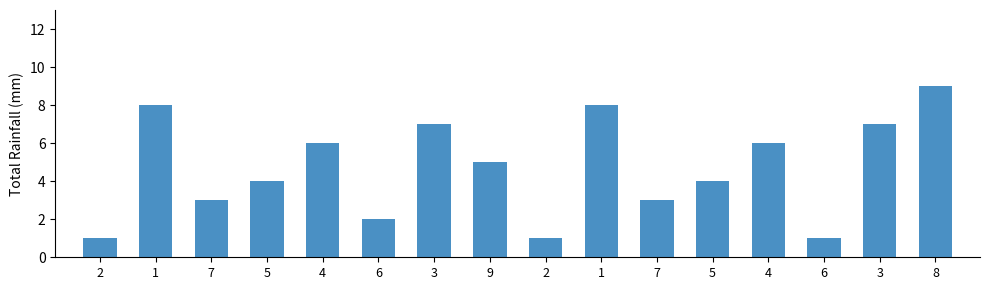

How many bars are there in total?

16